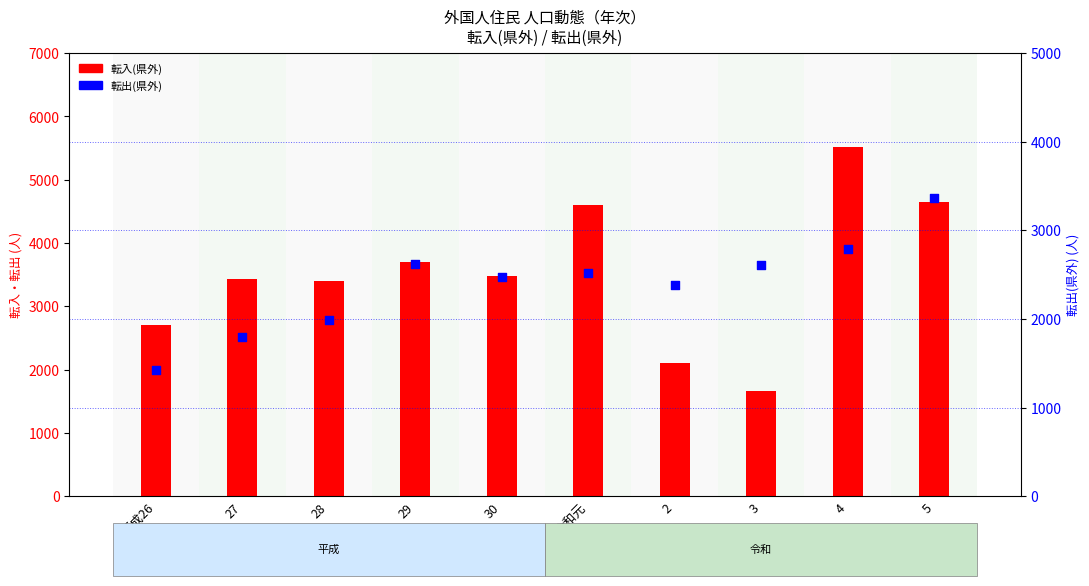

Which series contains the lowest Y value?

転出(県外)